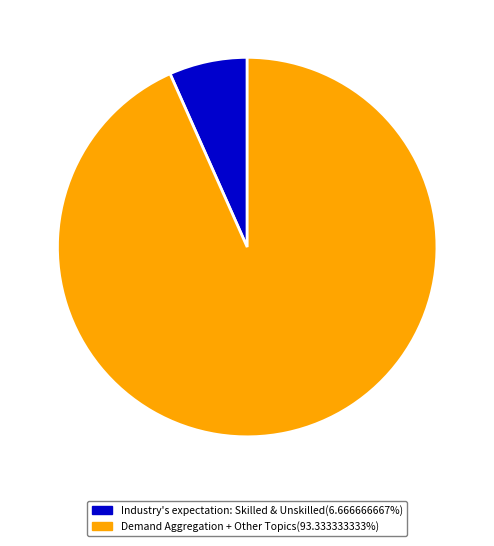

Count the number of slices in the pie.

2